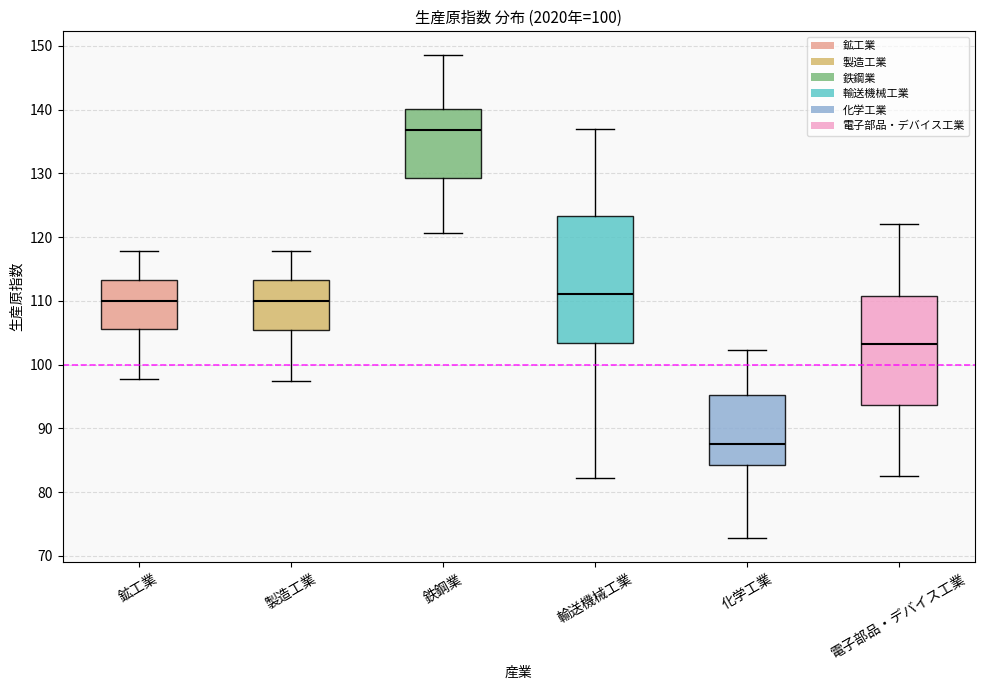

Reading left to right, transcribe this box plot: for each box, give where its median line is, the range the box spans, and where its two whiskers end, as read against the y-axis. The values are not printed on the chart, so give them approximately, as read against the axis.

鉱工業: median 110, box 106 to 113, whiskers 98 to 118
製造工業: median 110, box 106 to 113, whiskers 98 to 118
鉄鋼業: median 137, box 129 to 140, whiskers 121 to 149
輸送機械工業: median 111, box 103 to 123, whiskers 82 to 137
化学工業: median 88, box 84 to 95, whiskers 73 to 102
電子部品・デバイス工業: median 103, box 94 to 111, whiskers 83 to 122